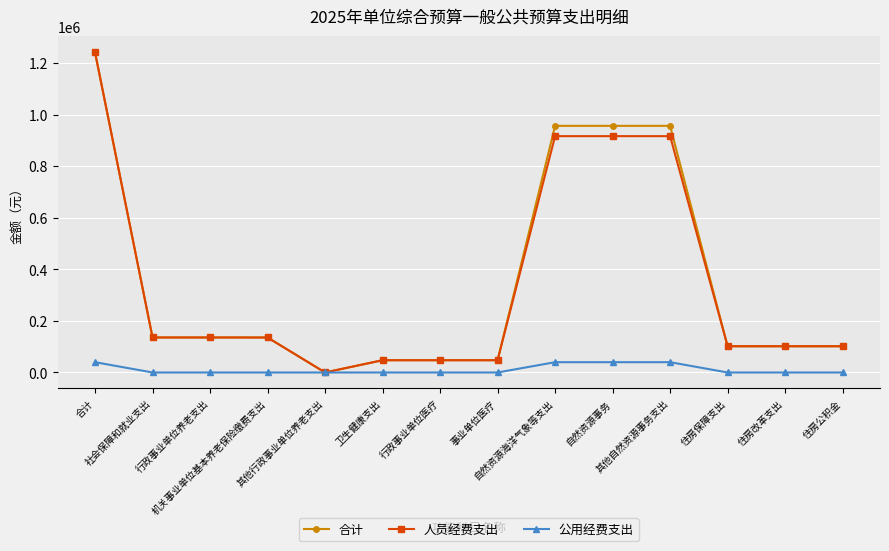

At 自然资源事务, list the series in order from largest to smallest.

合计, 人员经费支出, 公用经费支出